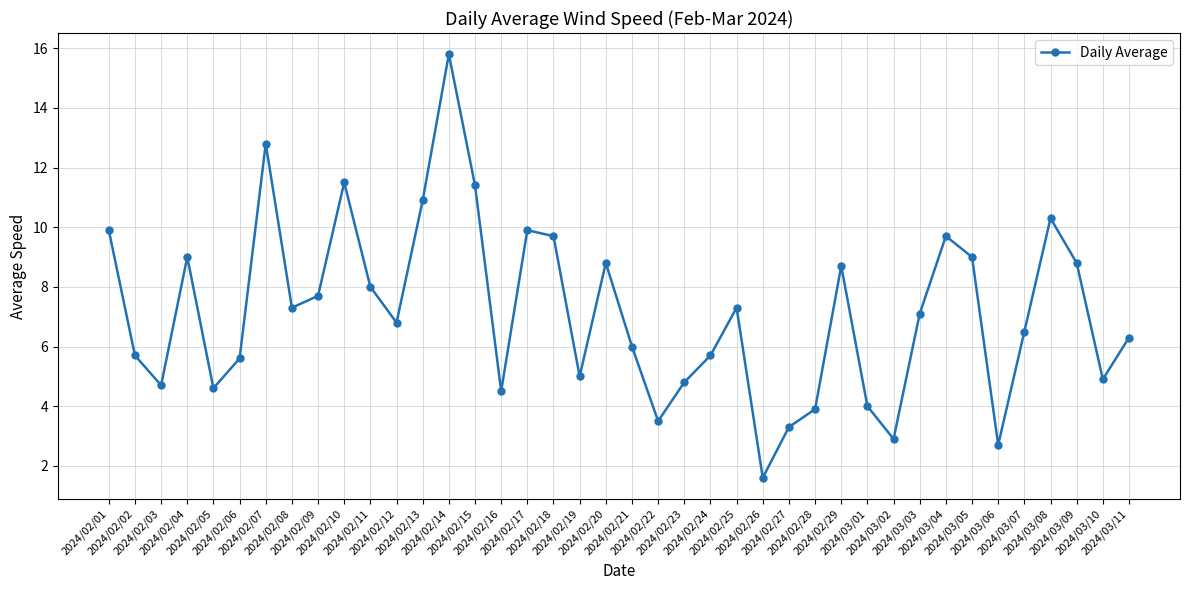

How many lines are shown in the chart?

1